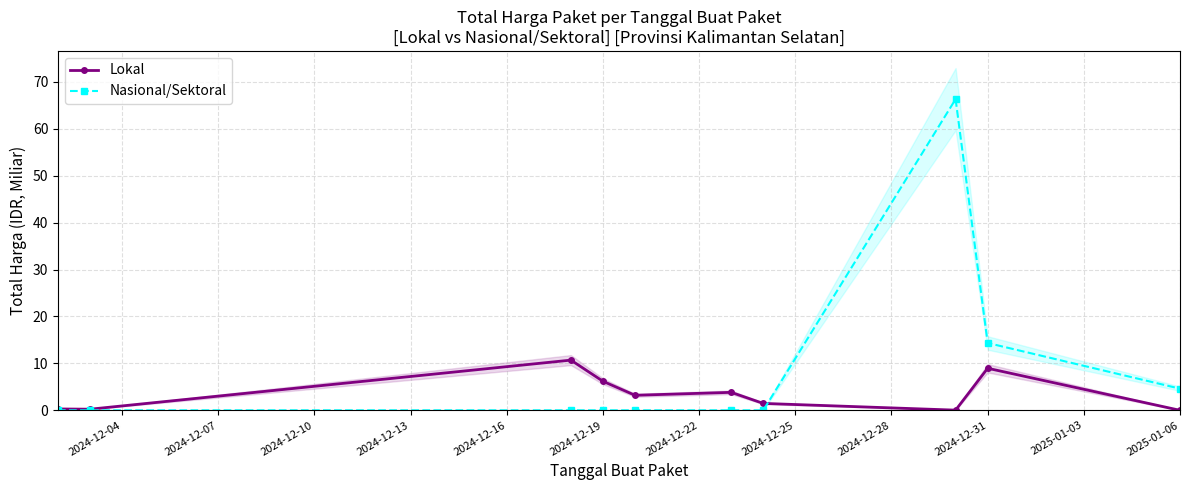

True or false: Lokal has more than 2 interior local peaks.

True